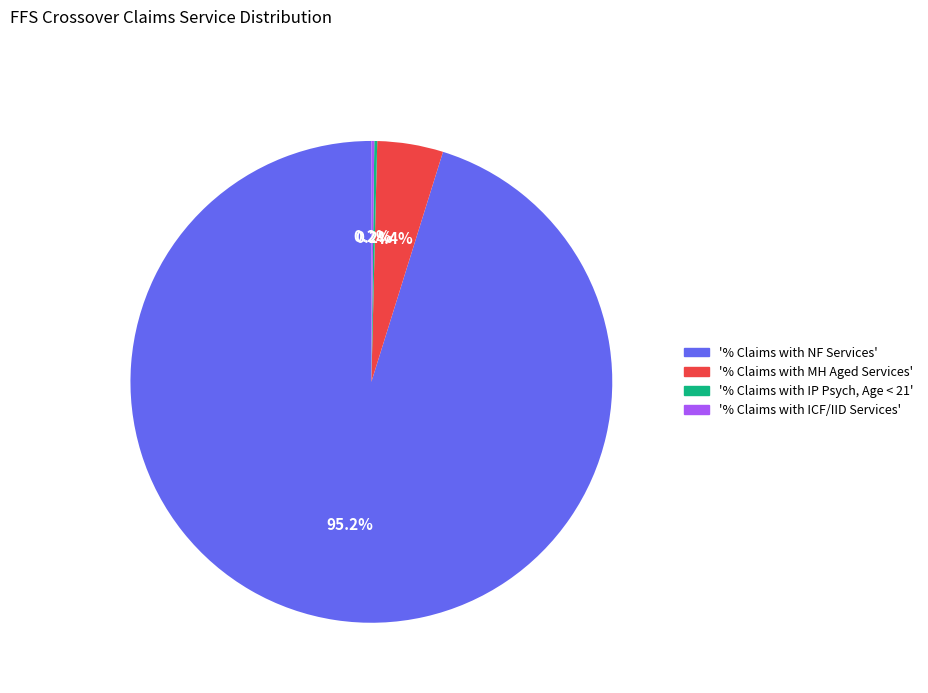

Is there any slice that represents more than half of the pie?

Yes